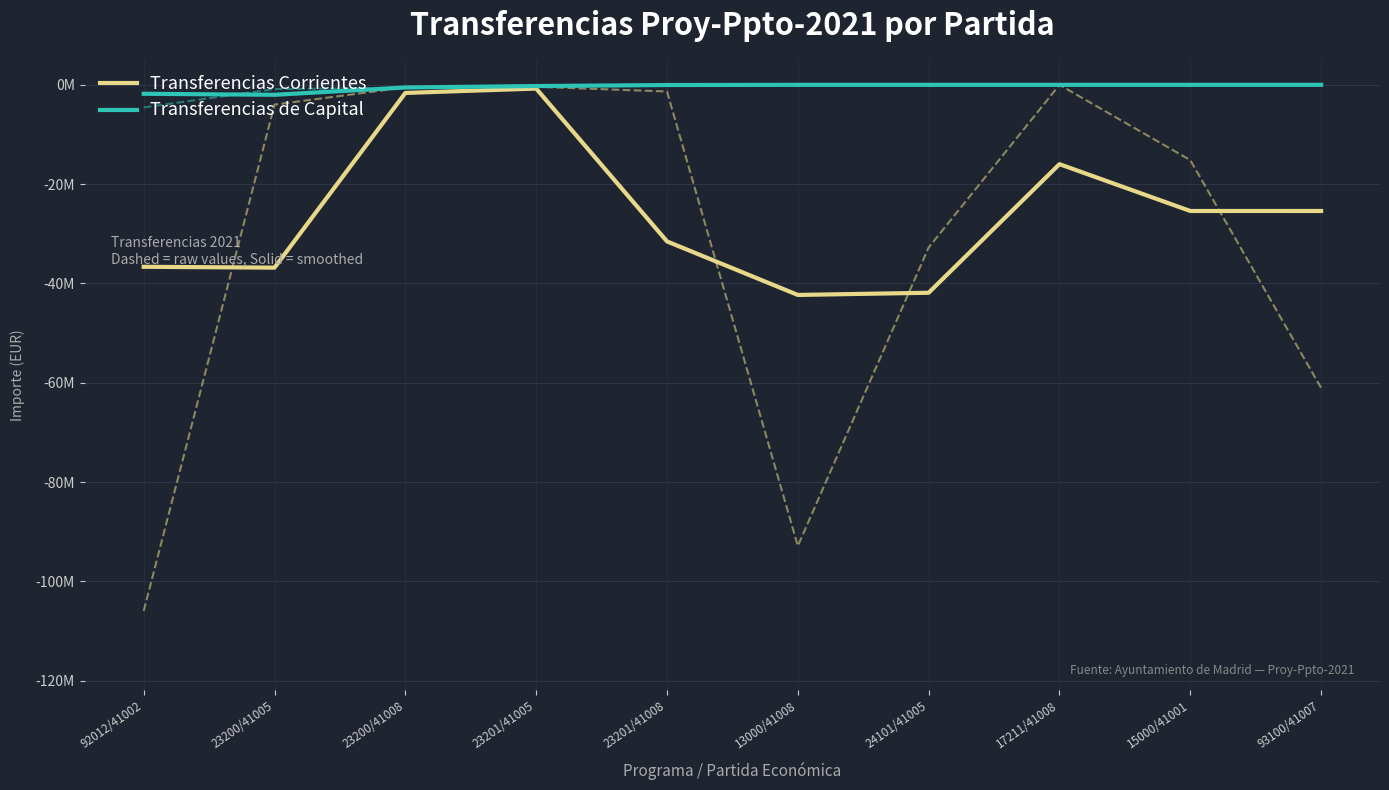

Which series has the largest total across all categories?

Transferencias de Capital